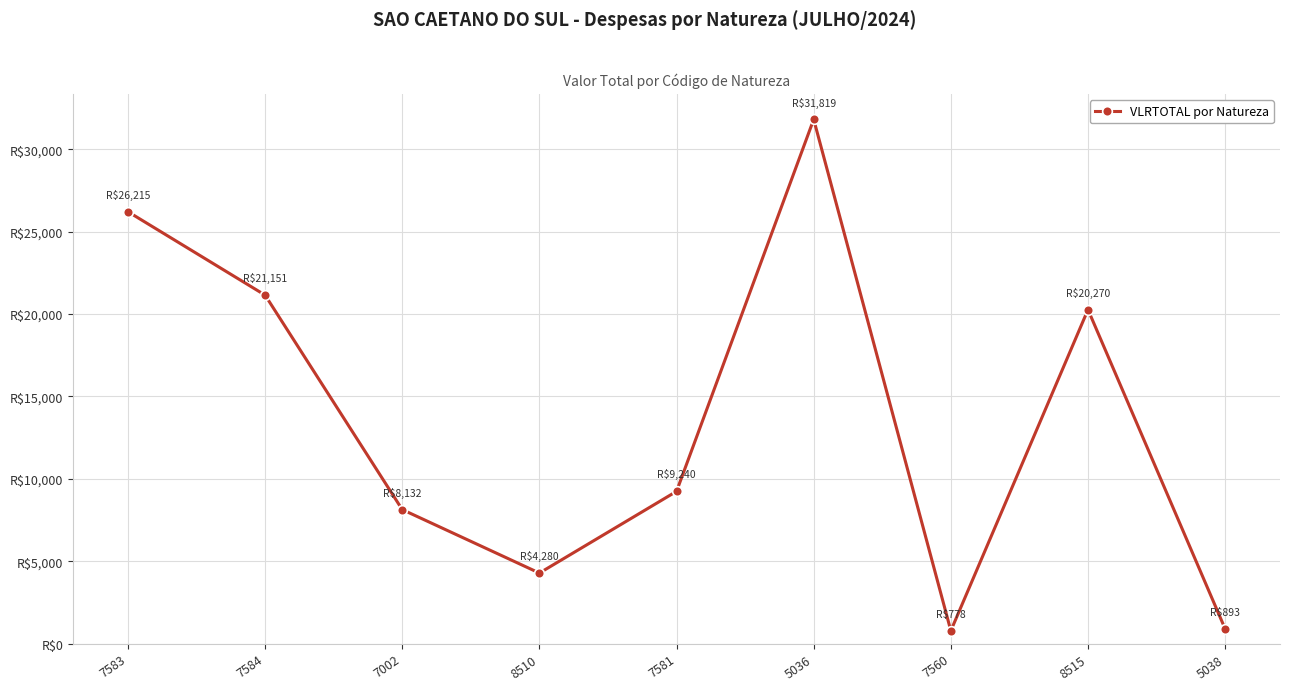

List the labels in order of value, largest first.

5036, 7583, 7584, 8515, 7581, 7002, 8510, 5038, 7560